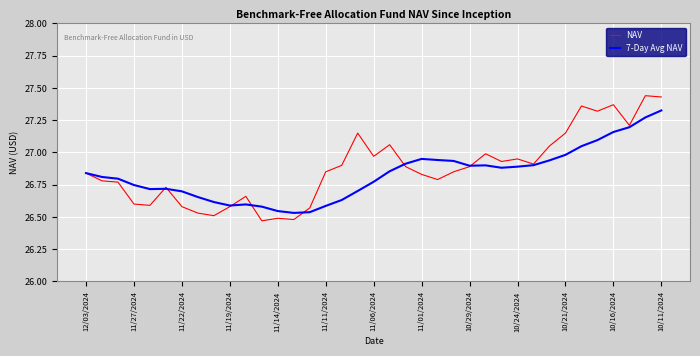

Which series has the largest range (max minus min)?

NAV